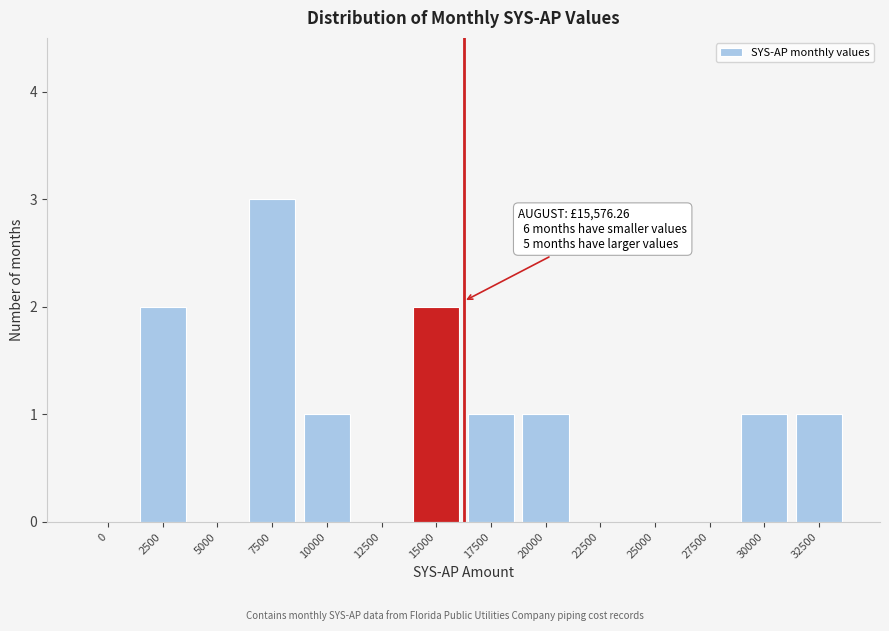

Reading right to left, what are all the values shown in this chart?

32500=1	30000=1	27500=0	25000=0	22500=0	20000=1	17500=1	15000=2	12500=0	10000=1	7500=3	5000=0	2500=2	0=0